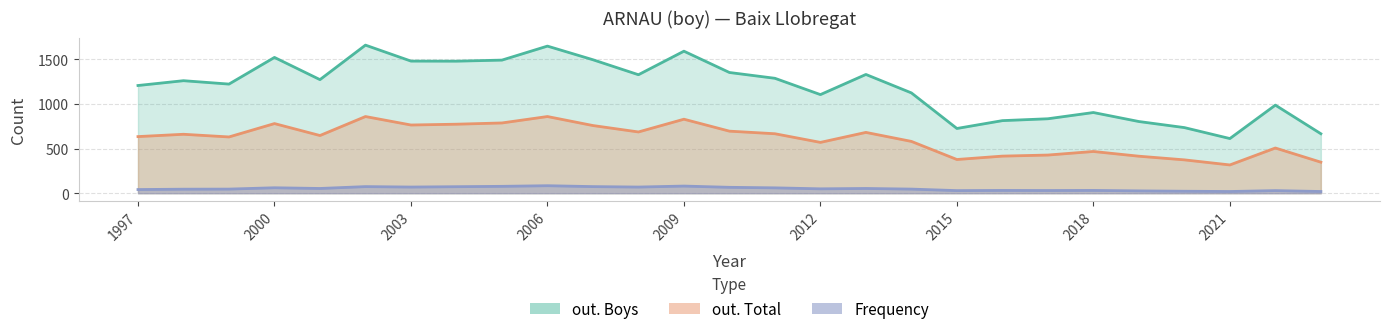

What is the approximate value of out. Total at 2017?

428